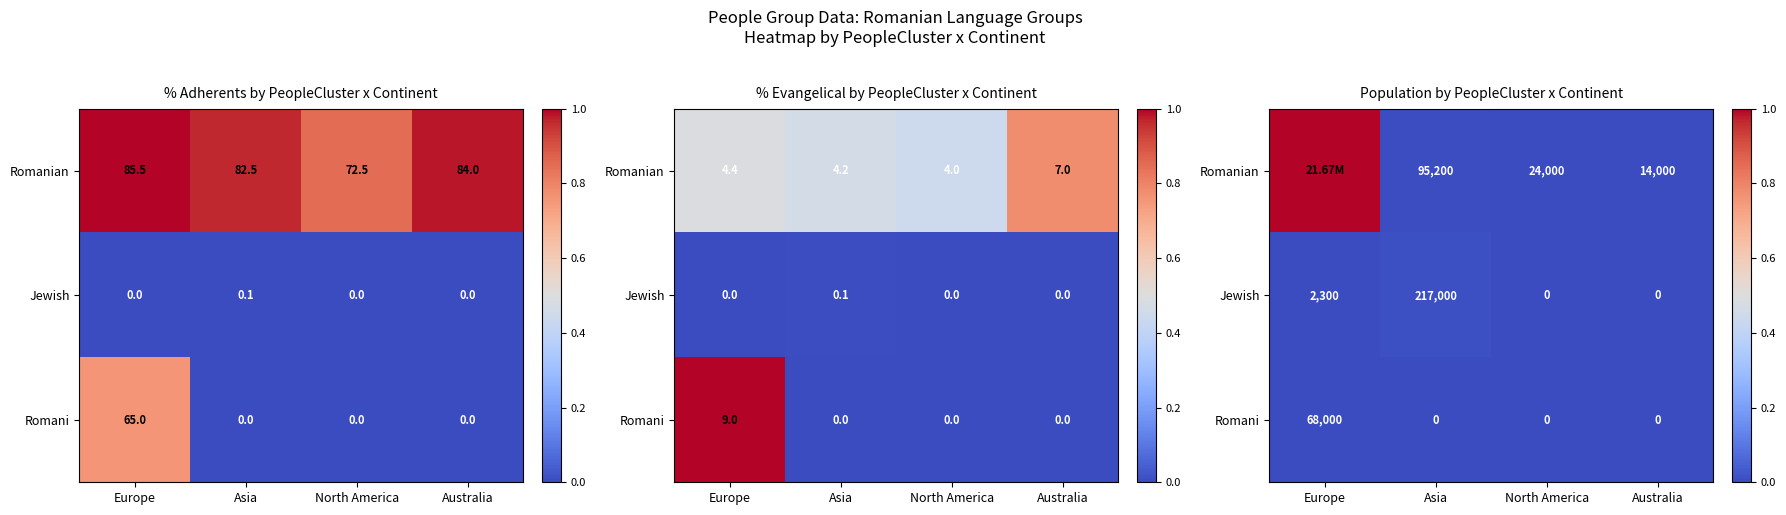

What is the total value across all series at Europe?

1.0